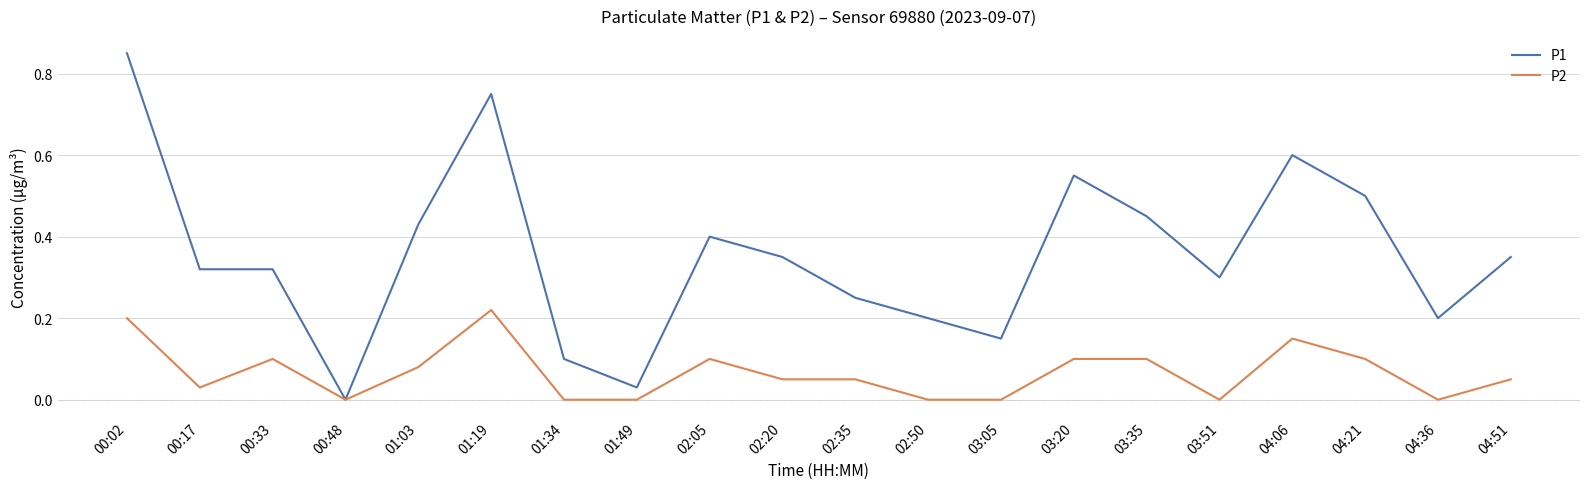

Is it true that P1 equals 0.4 at 02:05?

True